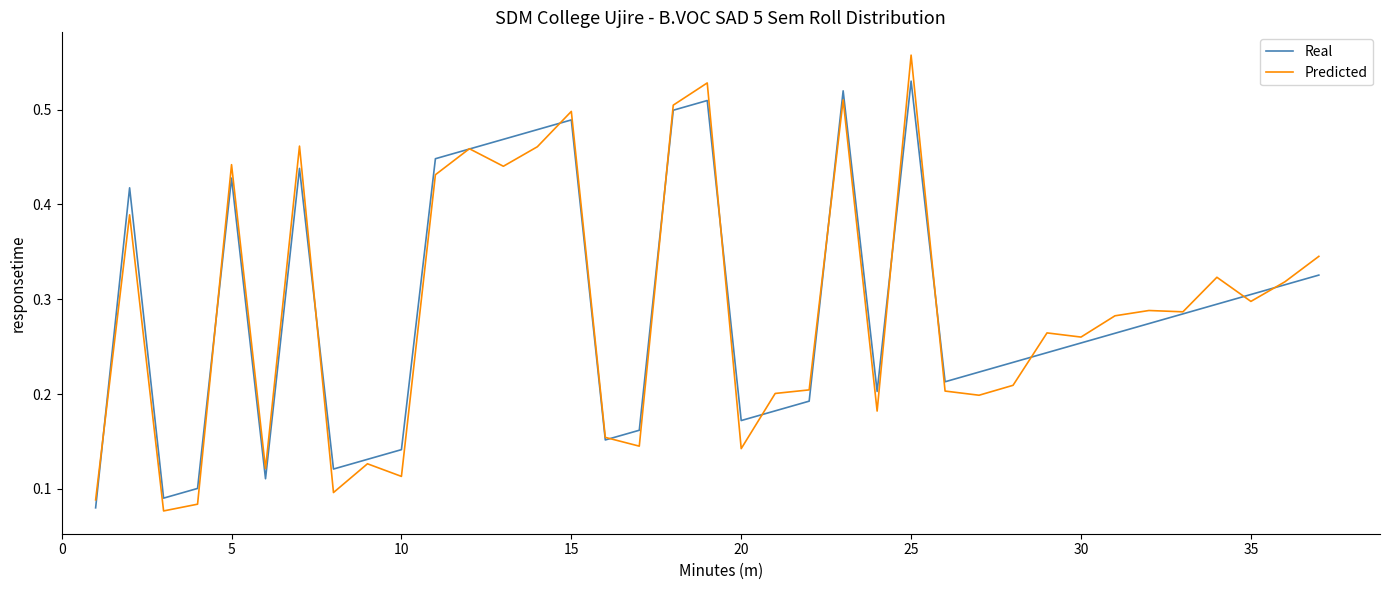

Rank the series by their maximum value, from highest to lowest.

Predicted, Real